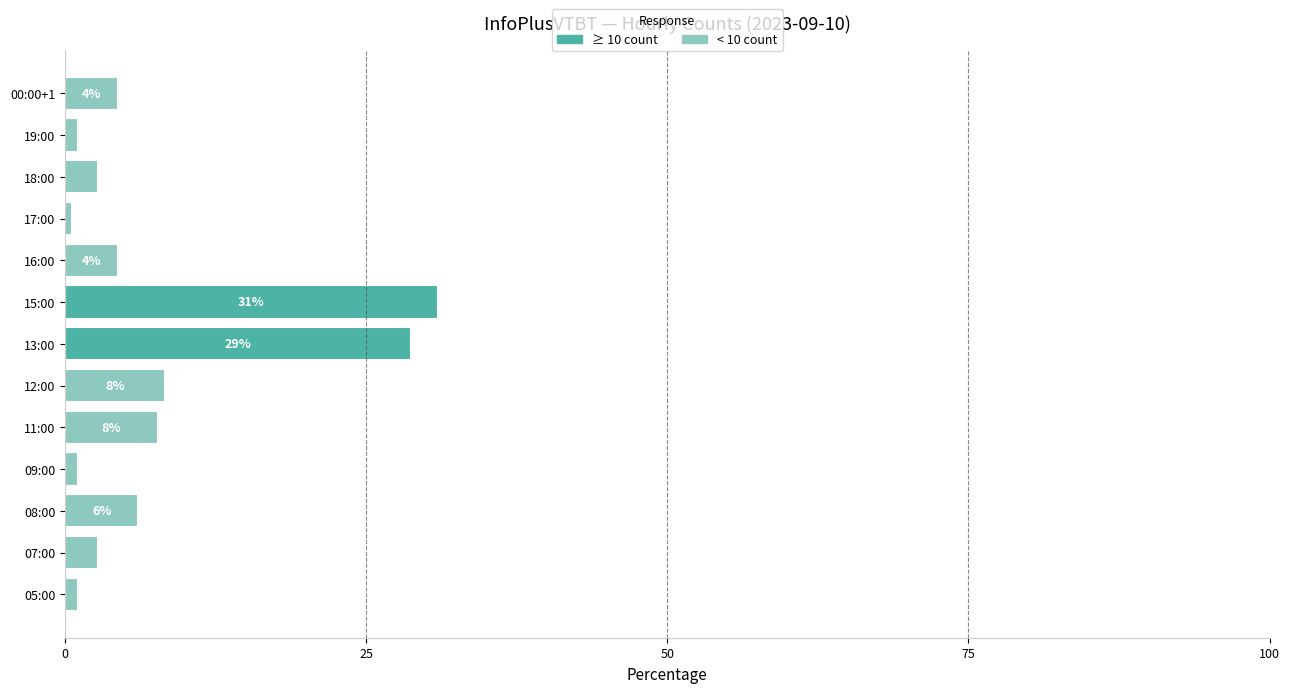

How many bars are there in total?

13